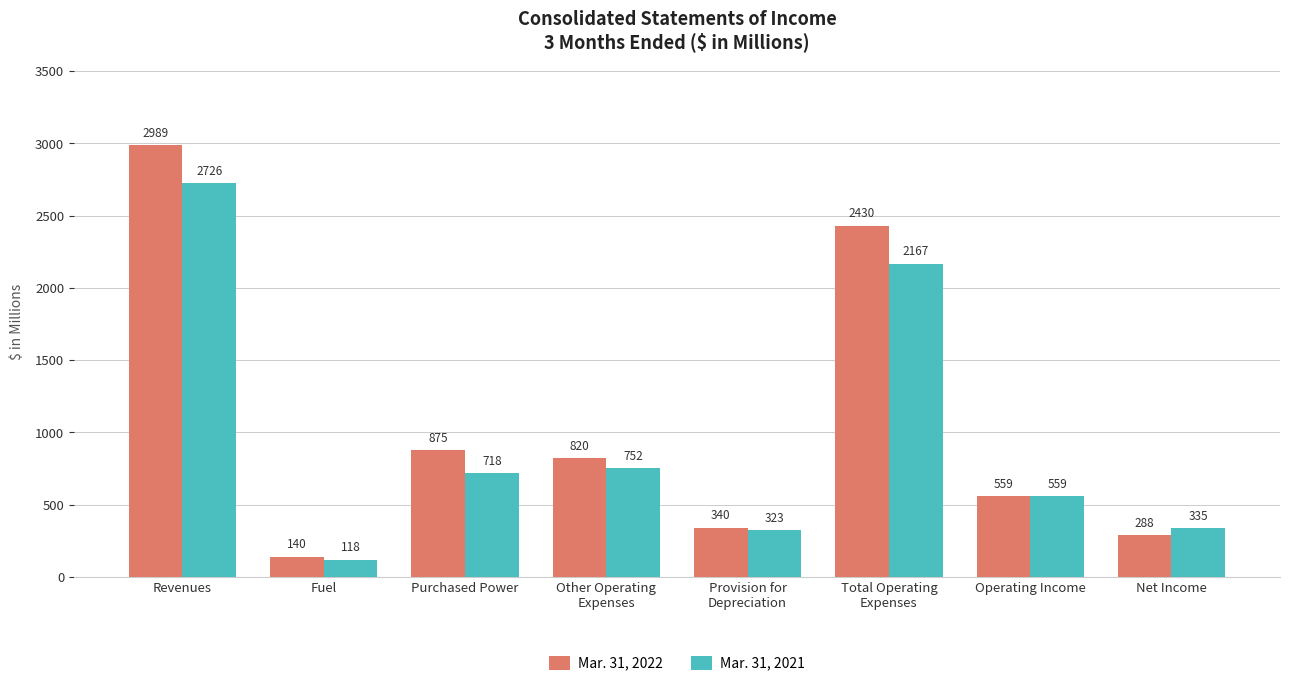

What is the minimum value shown in the chart?

118